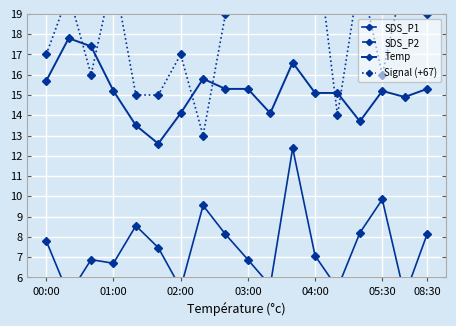

The Temp series shows 15.1 at 04:00. True or false?

True